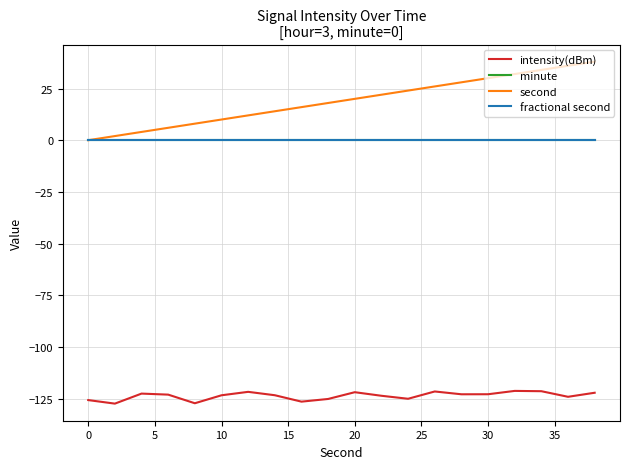

Does the chart have visible grid lines?

Yes